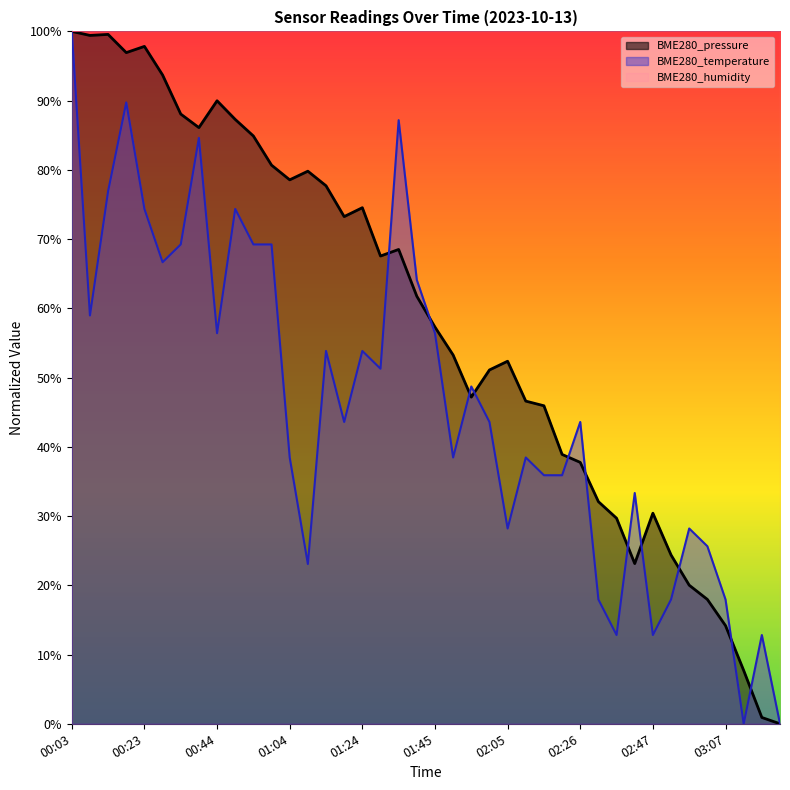

How many interior local valleys does the BME280_temperature series have?

11